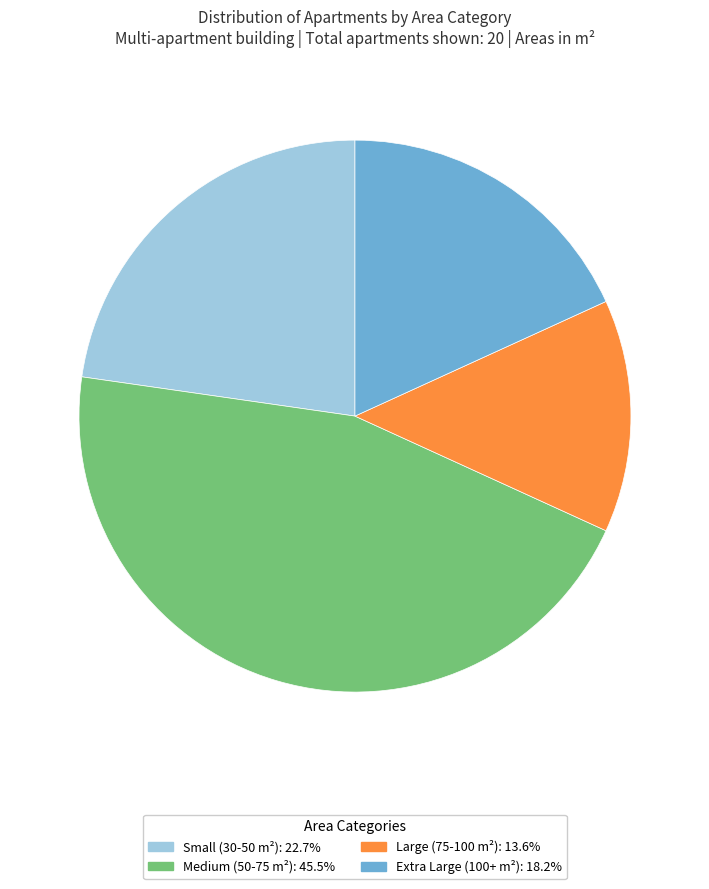

Does any single category account for the majority?

No